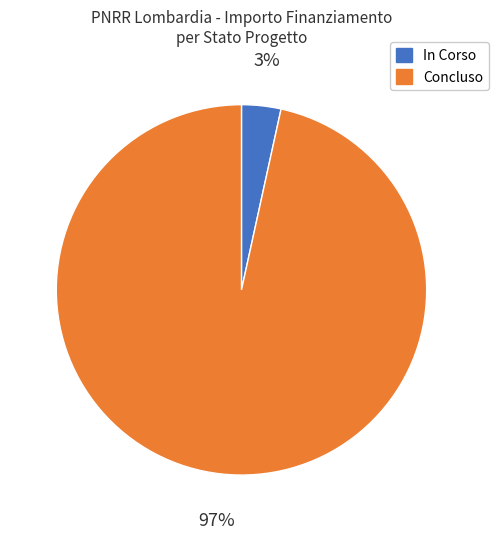

Rank the categories by value from highest to lowest.

Concluso, In Corso